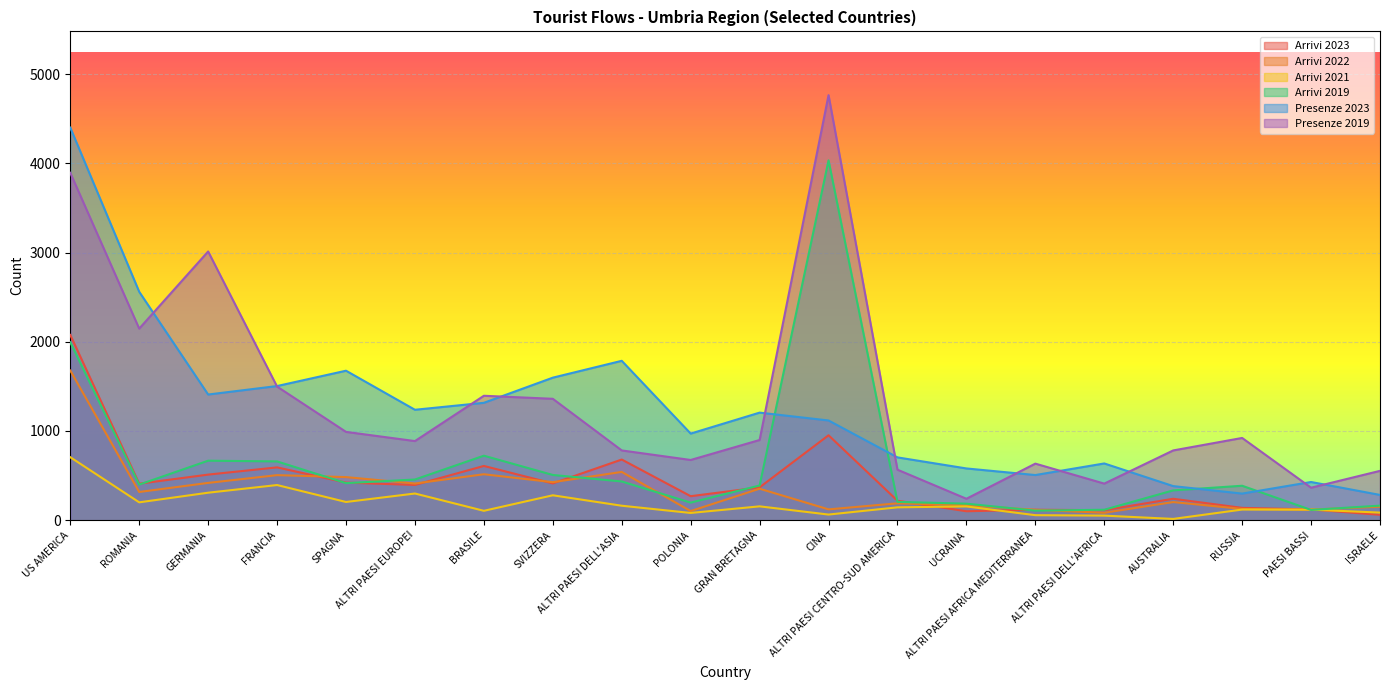

Which category has the highest value in the Arrivi 2023 series?

US AMERICA